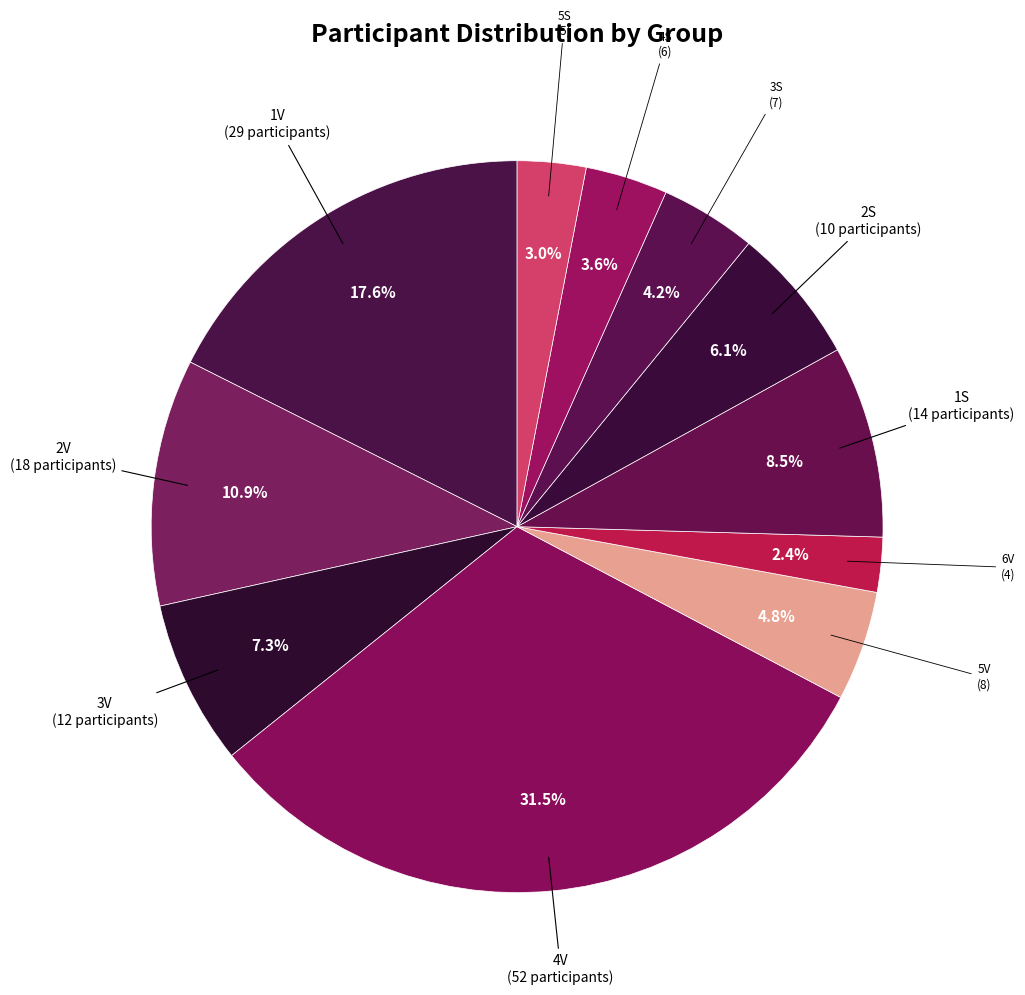

How many slices are in this pie chart?

11